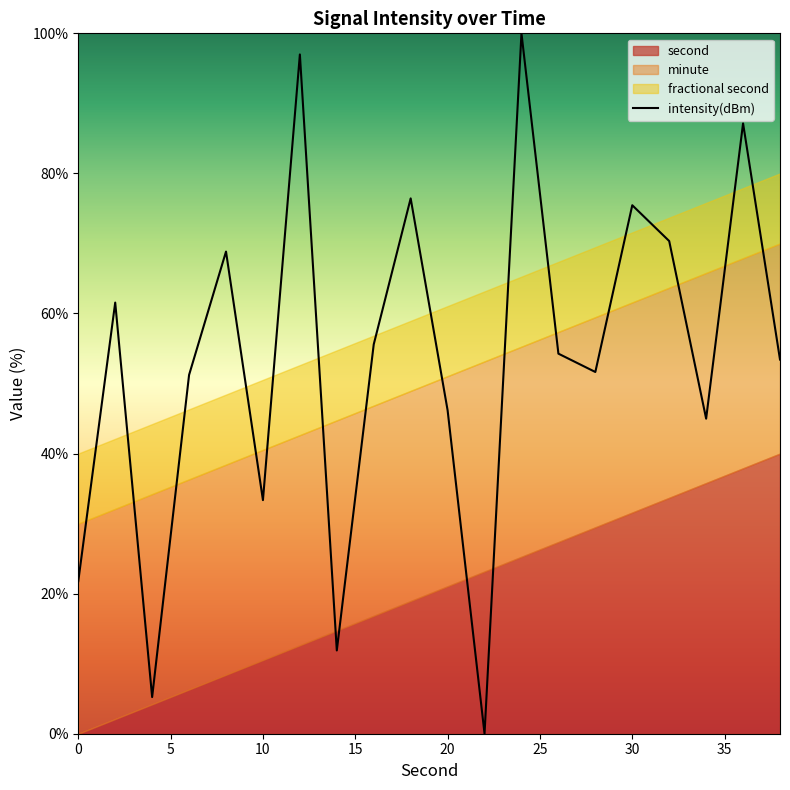

What is the maximum value for intensity(dBm)?

100.0